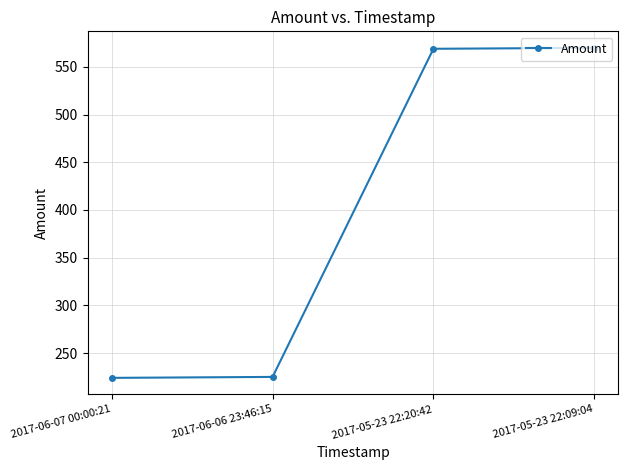

Count the number of data series in this chart.

1